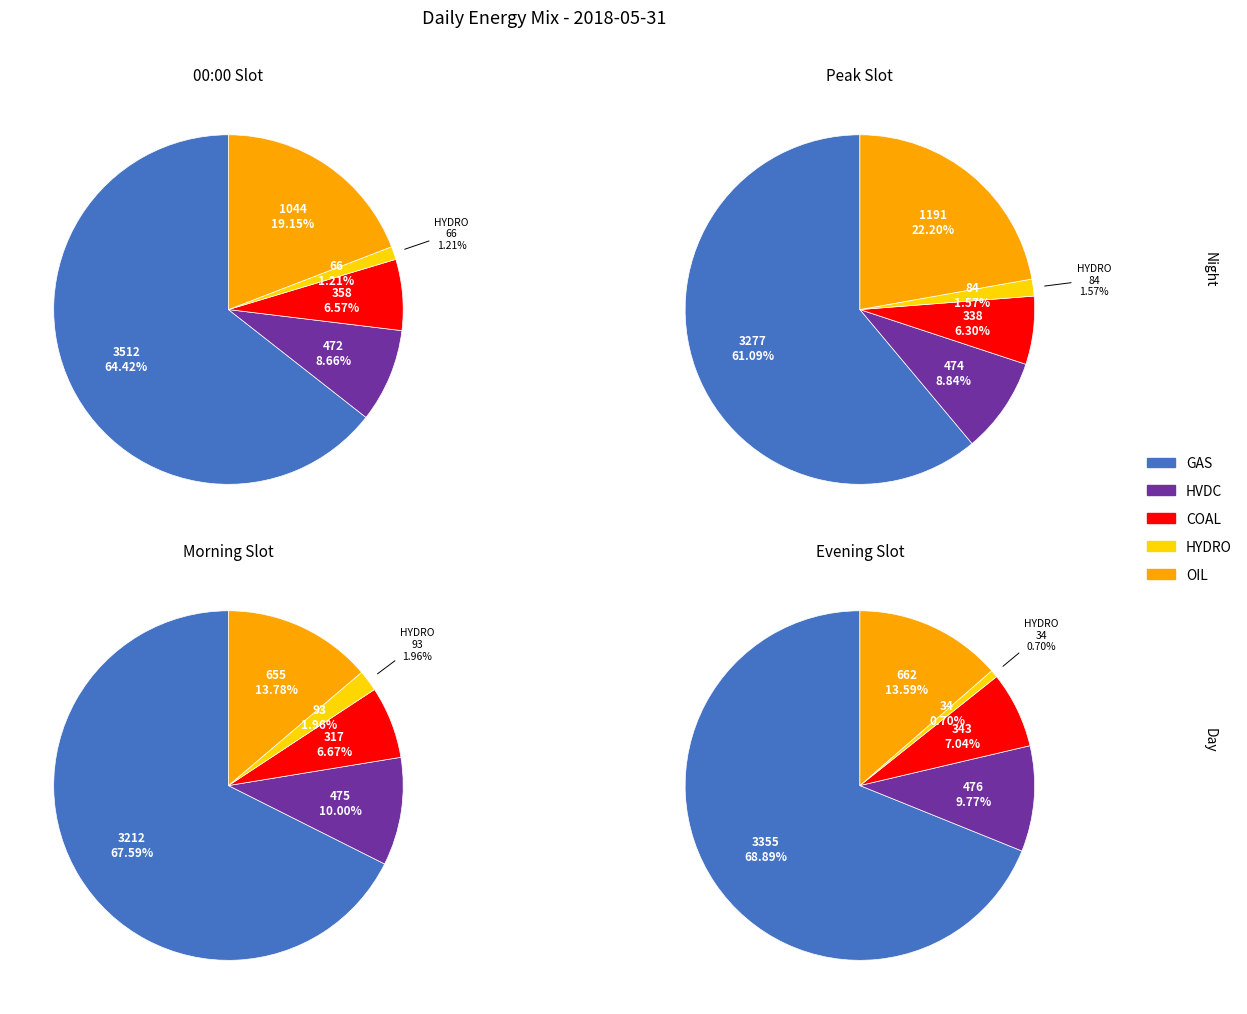

Rank the categories by value from lowest to highest.

HYDRO, COAL, HVDC, OIL, GAS